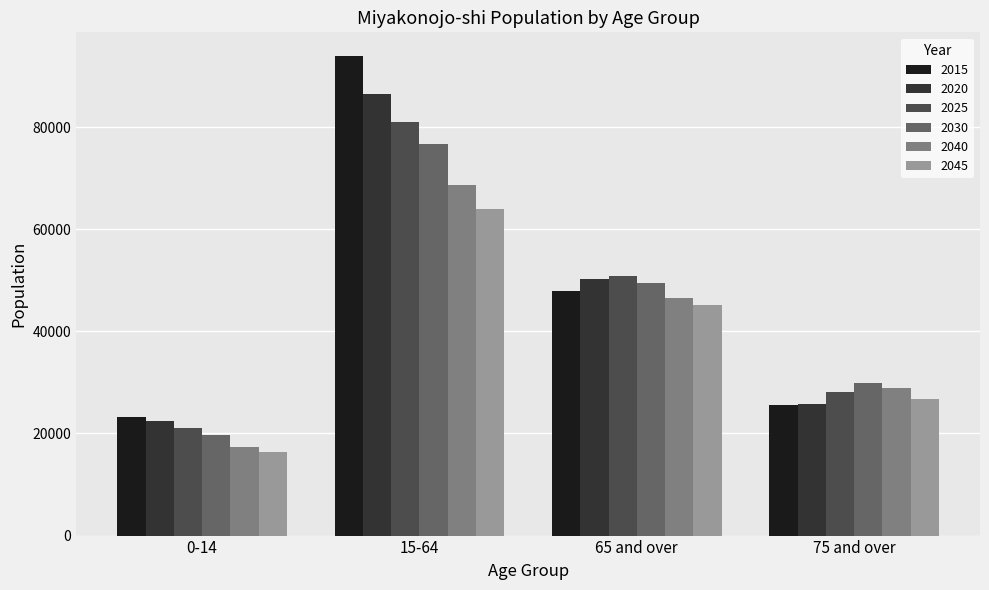

Reading left to right, transcribe all the data shown in this chart.

2015: 0-14=23247	15-64=93898	65 and over=47884	75 and over=25675
2020: 0-14=22415	15-64=86557	65 and over=50321	75 and over=25765
2025: 0-14=20993	15-64=80930	65 and over=50834	75 and over=28193
2030: 0-14=19713	15-64=76737	65 and over=49571	75 and over=29984
2040: 0-14=17325	15-64=68604	65 and over=46473	75 and over=28969
2045: 0-14=16289	15-64=63983	65 and over=45224	75 and over=26738